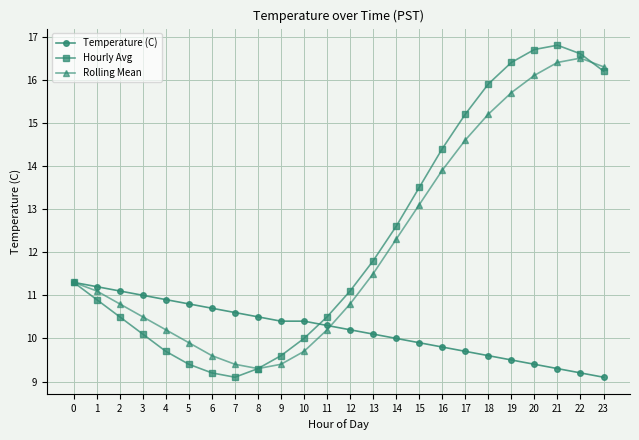

What is the smallest value displayed?

9.1